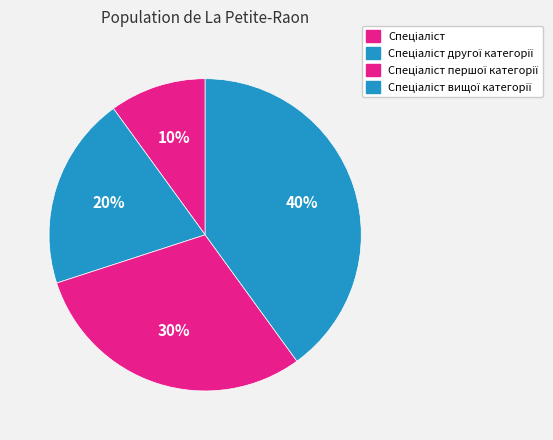

Rank the categories by value from highest to lowest.

Спеціаліст вищої категорії, Спеціаліст першої категорії, Спеціаліст другої категорії, Спеціаліст